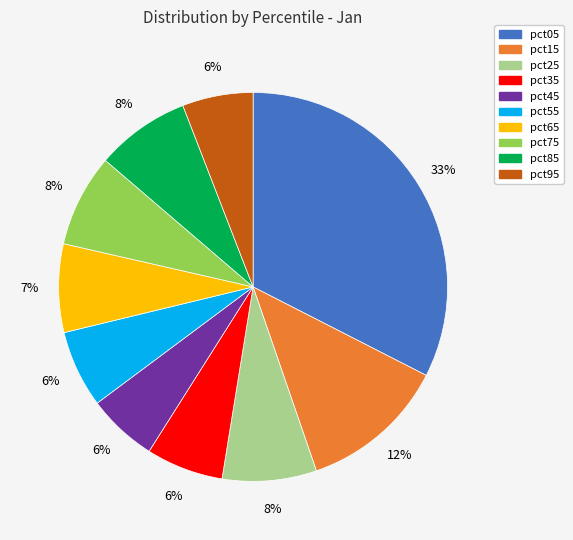

Between pct65 and pct55, which is larger?

pct65